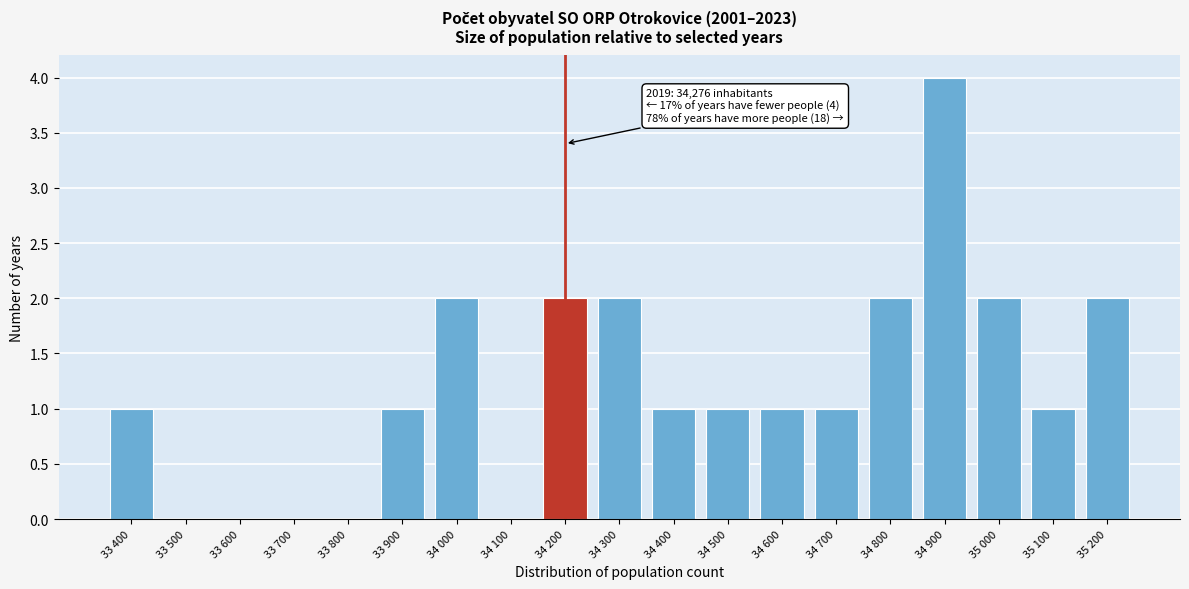

Reading left to right, transcribe all the data shown in this chart.

33 400=1	33 500=0	33 600=0	33 700=0	33 800=0	33 900=1	34 000=2	34 100=0	34 200=2	34 300=2	34 400=1	34 500=1	34 600=1	34 700=1	34 800=2	34 900=4	35 000=2	35 100=1	35 200=2